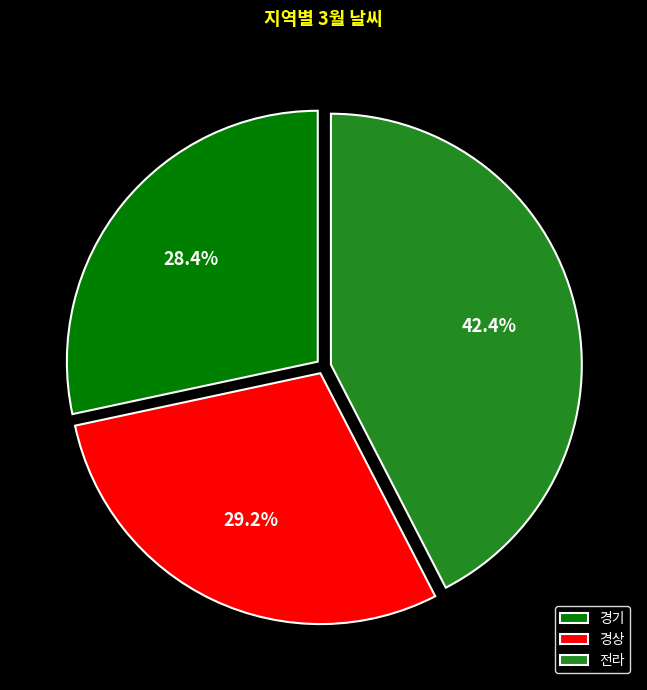

To the nearest percent, what percentage of the pie is 경상?

29%